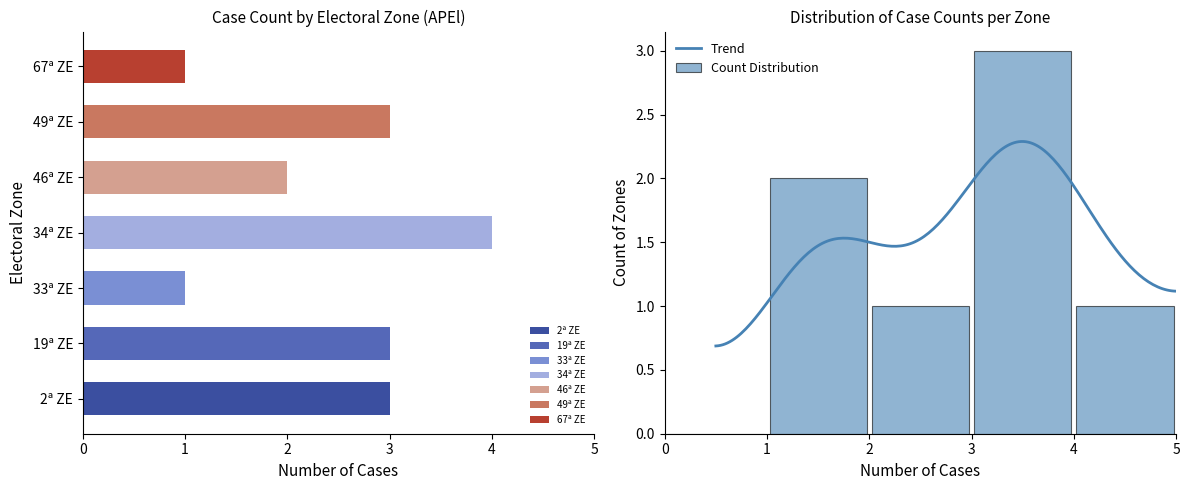

What is the difference between the values at 2ª ZE and 46ª ZE?

1